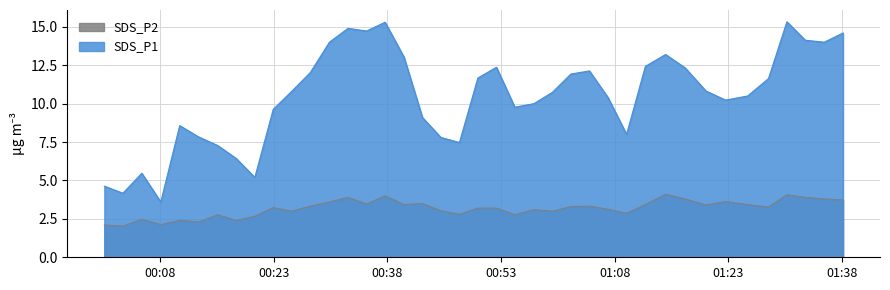

Reading left to right, extract all data points from this chart.

SDS_P1: 4.6	4.2	5.5	3.6	8.6	7.8	7.3	6.4	5.2	9.6	10.8	12.0	14.0	14.9	14.7	15.3	13.0	9.1	7.8	7.5	11.7	12.4	9.8	10.0	10.7	11.9	12.1	10.4	8.0	12.4	13.2	12.3	10.8	10.2	10.5	11.6	15.3	14.1	14.0	14.6
SDS_P2: 2.1	2.0	2.5	2.1	2.4	2.3	2.8	2.4	2.7	3.2	3.0	3.3	3.6	3.9	3.5	4.0	3.4	3.5	3.0	2.8	3.2	3.2	2.8	3.1	3.0	3.3	3.3	3.1	2.9	3.4	4.1	3.8	3.4	3.6	3.4	3.3	4.1	3.9	3.8	3.7